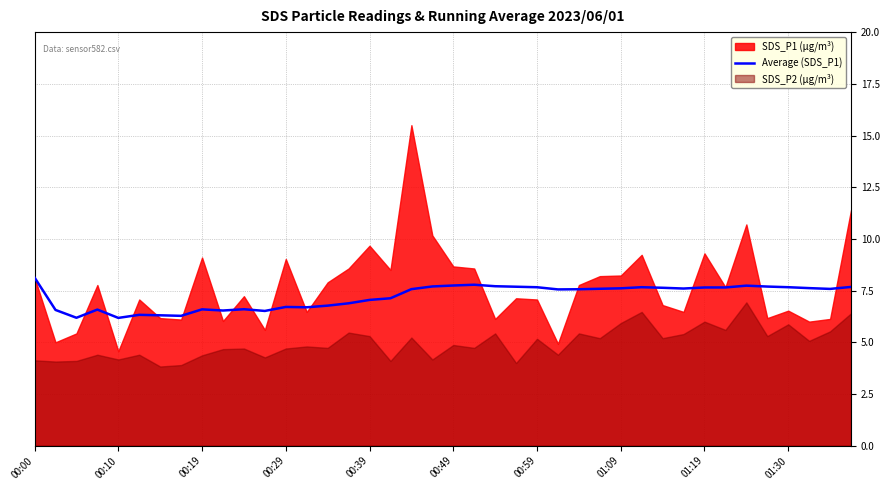

What is the highest value of the Average (SDS_P1) series?

8.1